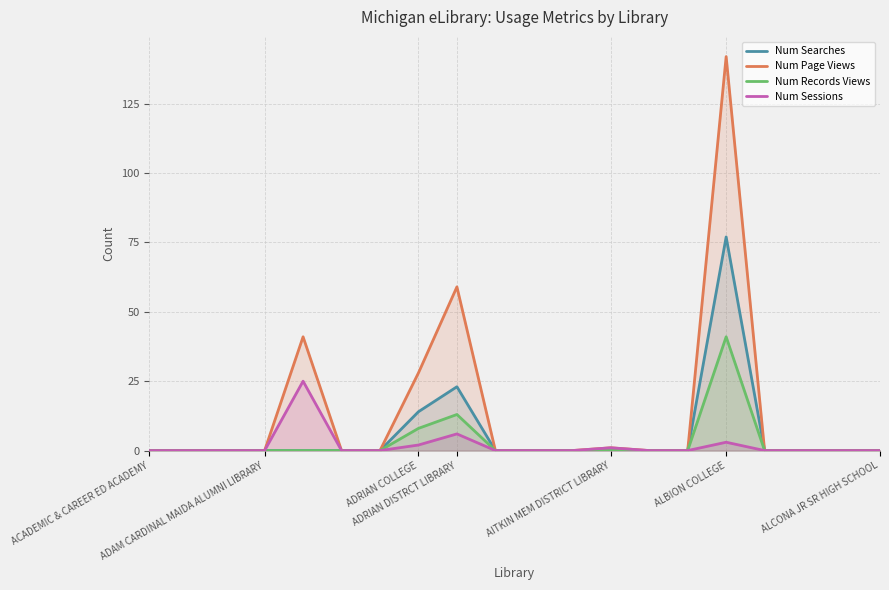

At which category is the sum across all series the highest?

ALBION COLLEGE